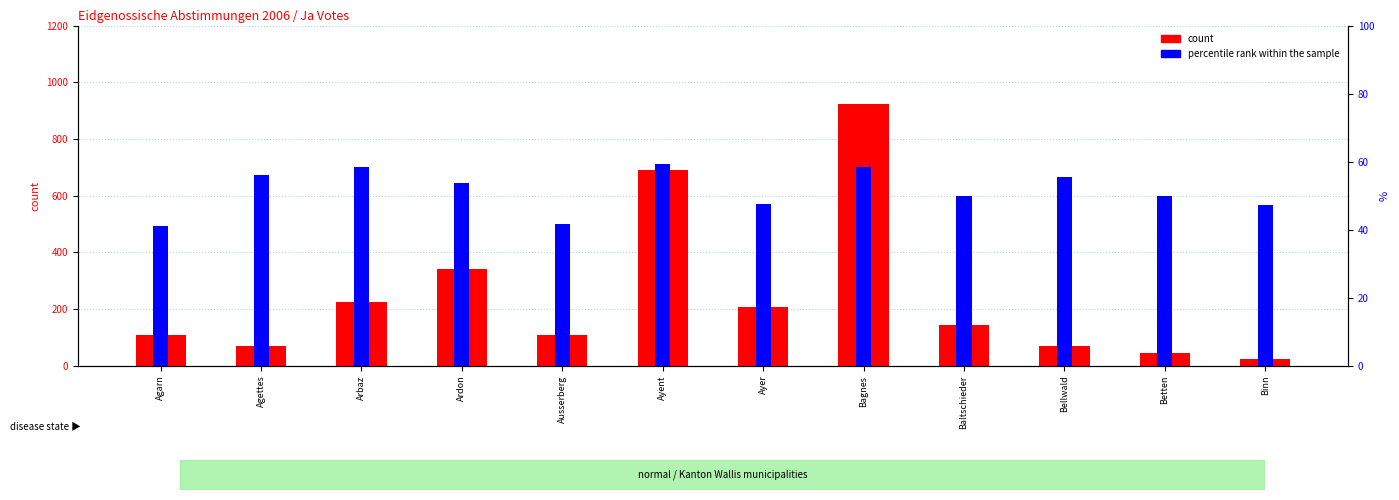

What position from the left is Baltschieder?

9